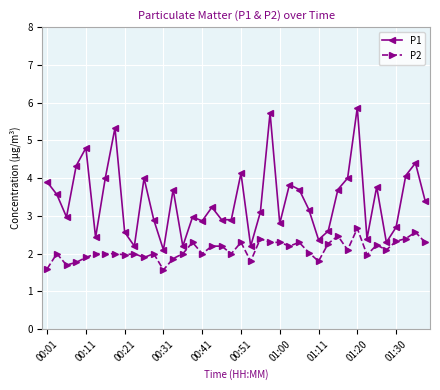

What is the minimum value shown in the chart?

1.6